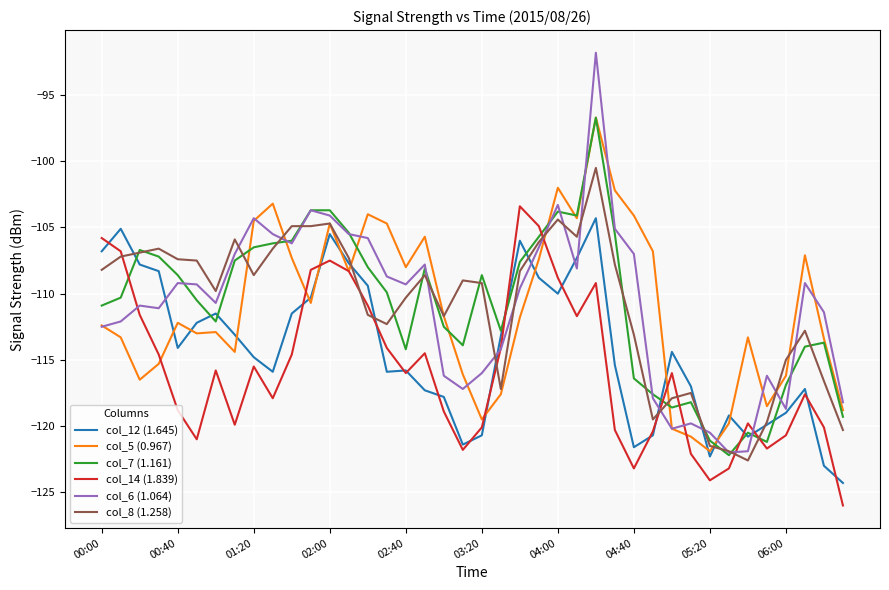

Which series has the widest spread of values?

col_6 (1.064)